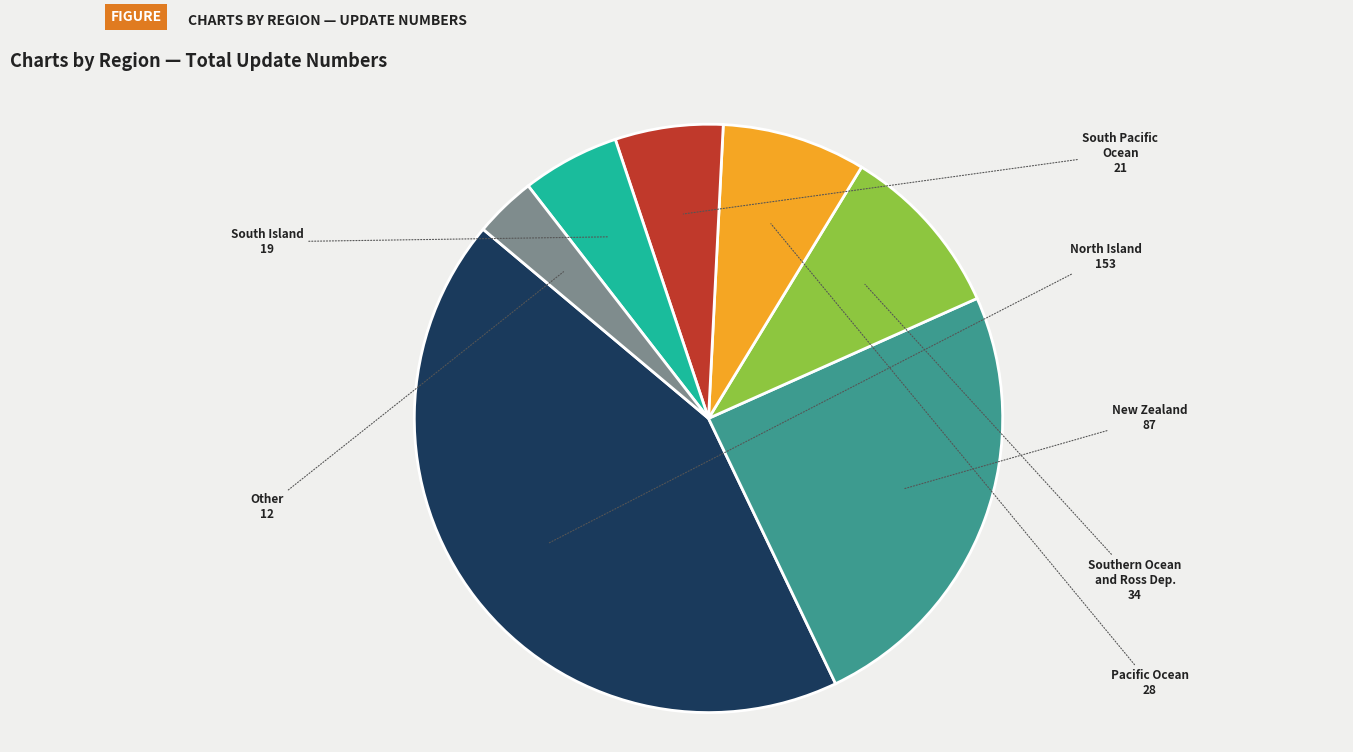

Does any single category account for the majority?

No